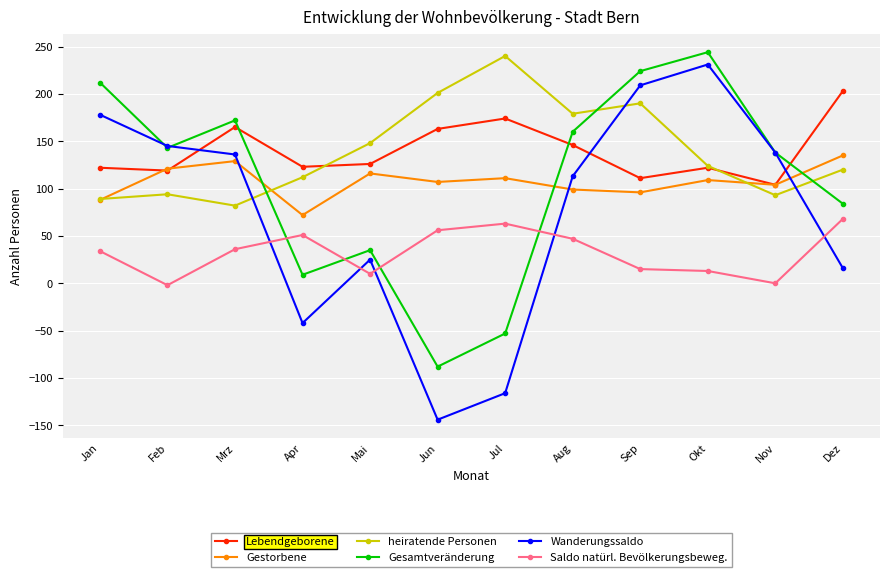

What is the total value across all series at Jan?

723